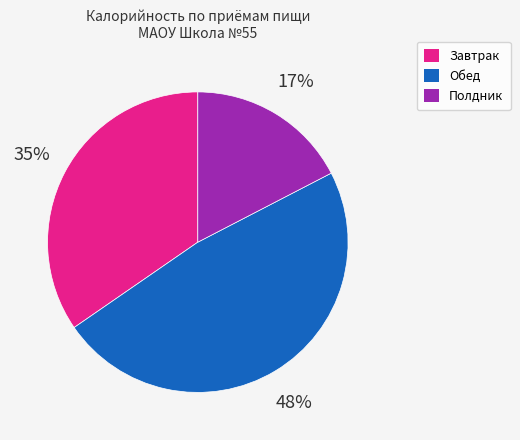

How many slices are in this pie chart?

3